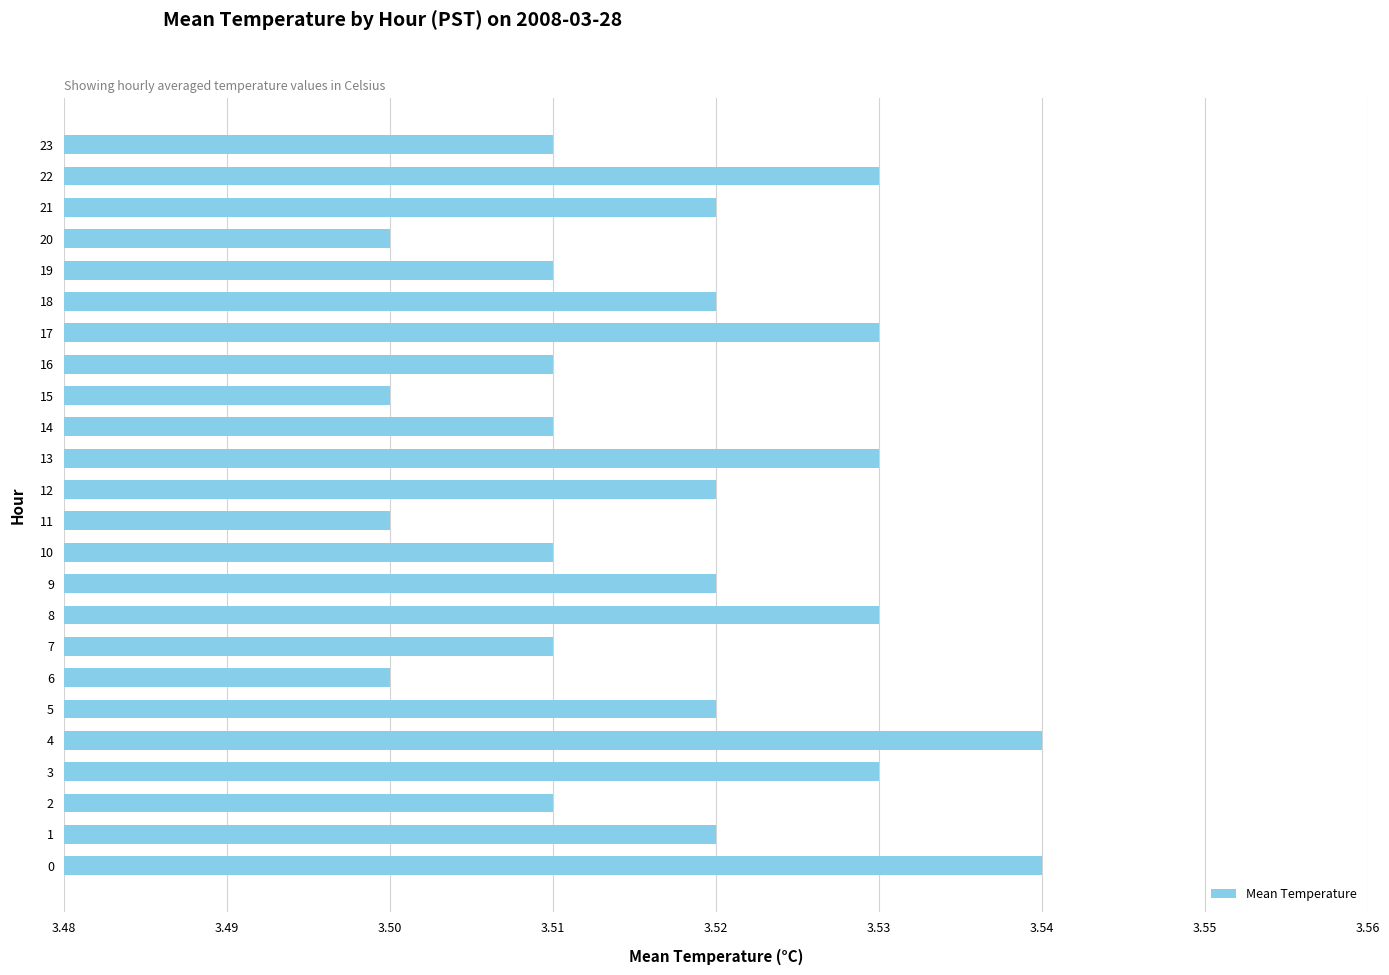

Is it true that the value at 7 is 3.5?

True